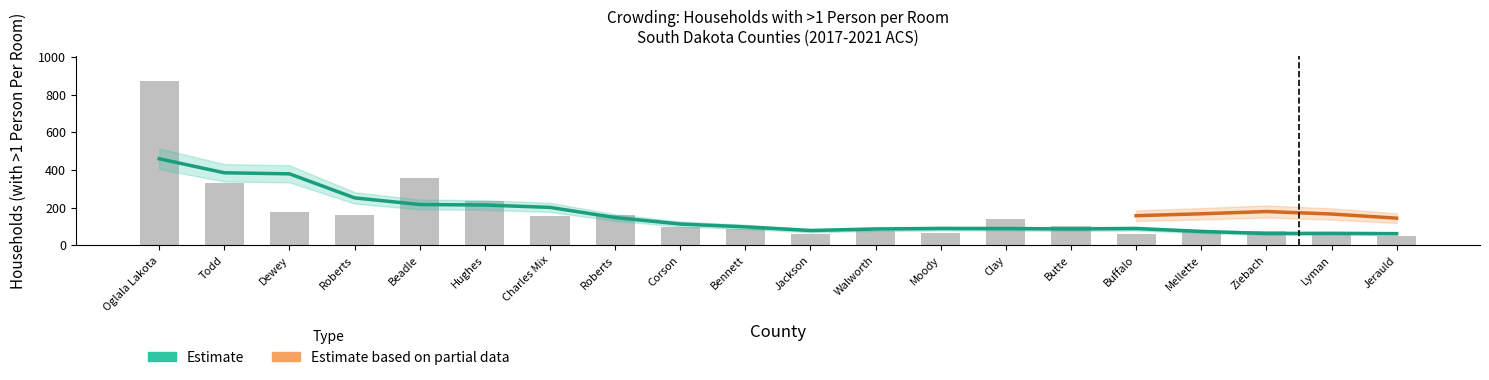

Does the chart contain any negative values?

No